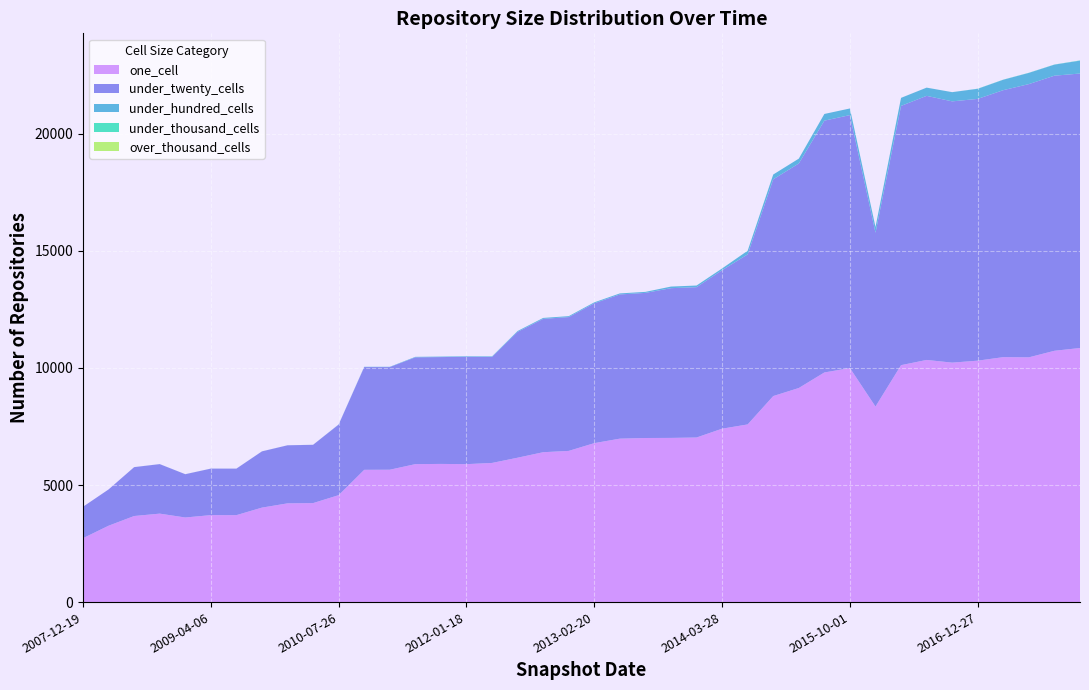

Reading left to right, list all the values displayed in this chart.

one_cell: 2730	3262	3676	3778	3613	3714	3713	4035	4217	4228	4567	5649	5653	5892	5901	5891	5943	6166	6401	6457	6789	6980	7008	7012	7029	7406	7588	8799	9143	9807	9995	8351	10119	10342	10227	10311	10461	10453	10733	10851
under_twenty_cells: 1342	1550	2087	2114	1848	1986	1986	2402	2479	2489	3014	4388	4384	4561	4563	4584	4528	5376	5695	5715	5973	6159	6197	6395	6420	6770	7262	9258	9589	10755	10804	7424	11072	11279	11158	11180	11403	11670	11749	11723
under_hundred_cells: 0	0	2	2	2	2	2	2	2	2	7	12	12	21	21	23	23	36	40	40	40	44	44	68	71	73	156	204	207	285	283	242	343	350	393	431	445	478	472	550
under_thousand_cells: 0	0	0	0	0	0	0	0	0	0	0	0	0	0	0	0	0	0	0	0	0	0	0	0	0	0	0	0	0	0	0	1	1	1	1	5	5	6	5	10
over_thousand_cells: 0	0	0	0	0	0	0	0	0	0	0	0	0	0	0	0	0	0	0	0	0	0	0	0	0	0	0	0	0	0	0	0	0	0	0	0	0	0	0	0